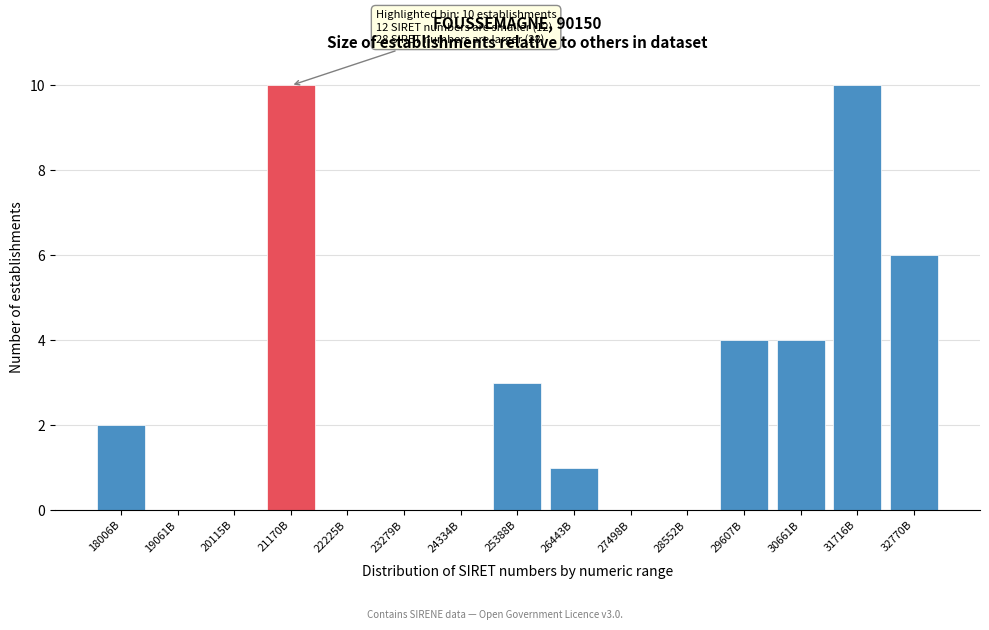

Reading right to left, what are all the values shown in this chart?

32770B=6	31716B=10	30661B=4	29607B=4	28552B=0	27498B=0	26443B=1	25388B=3	24334B=0	23279B=0	22225B=0	21170B=10	20115B=0	19061B=0	18006B=2